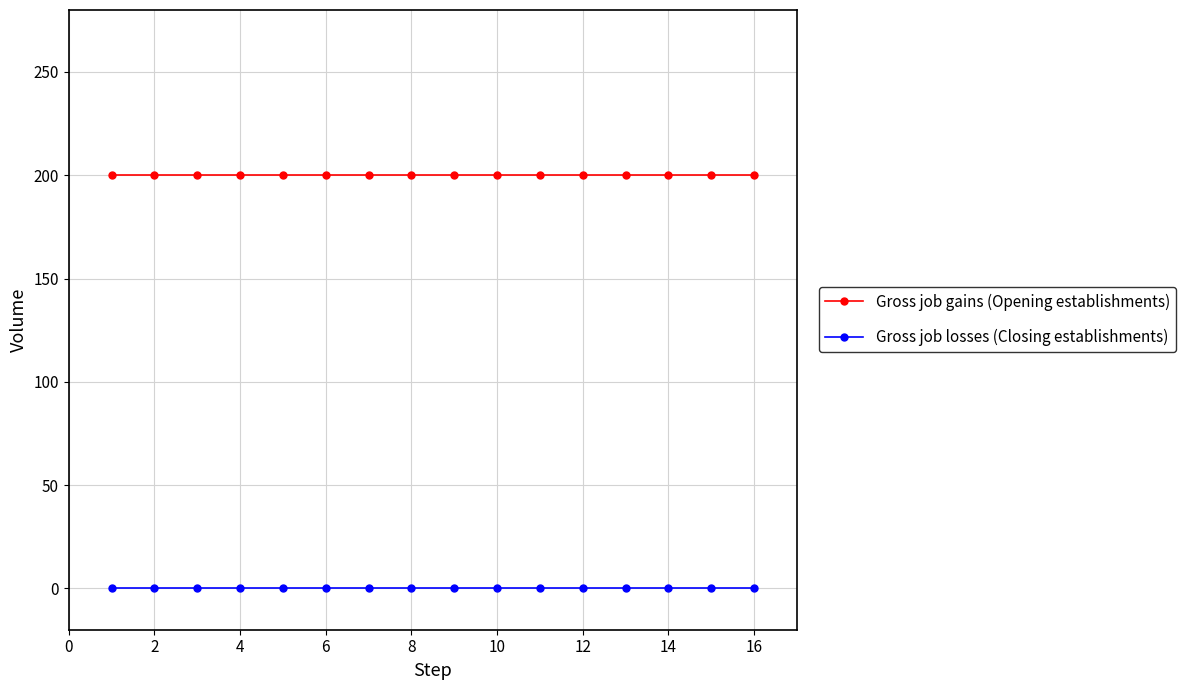

True or false: Gross job gains (Opening establishments) and Gross job losses (Closing establishments) cross at least once.

False